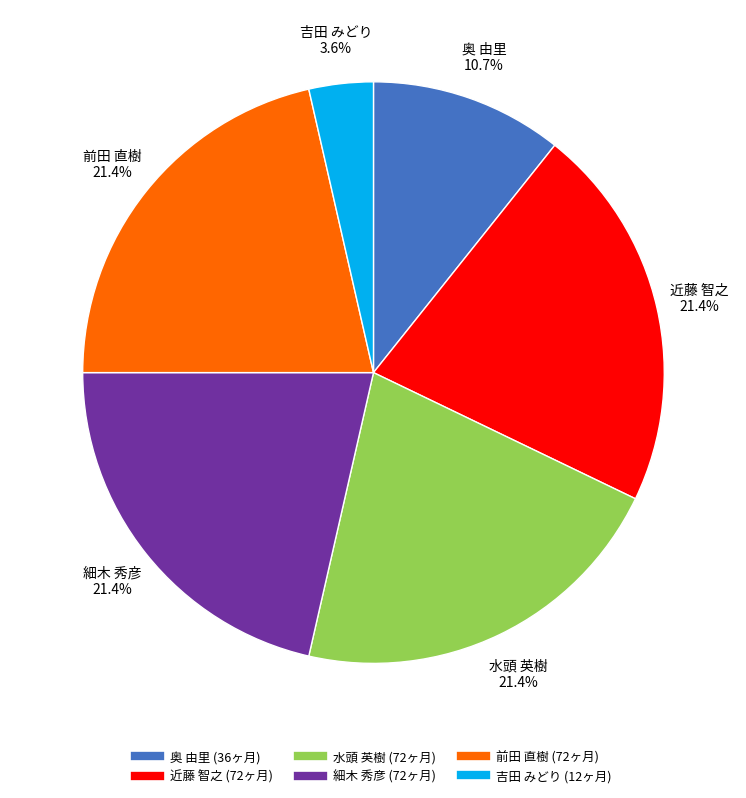

What percentage is NOT represented by 細木 秀彦?

78.6%